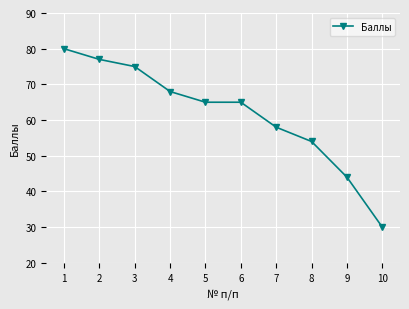

What is the minimum value shown in the chart?

30